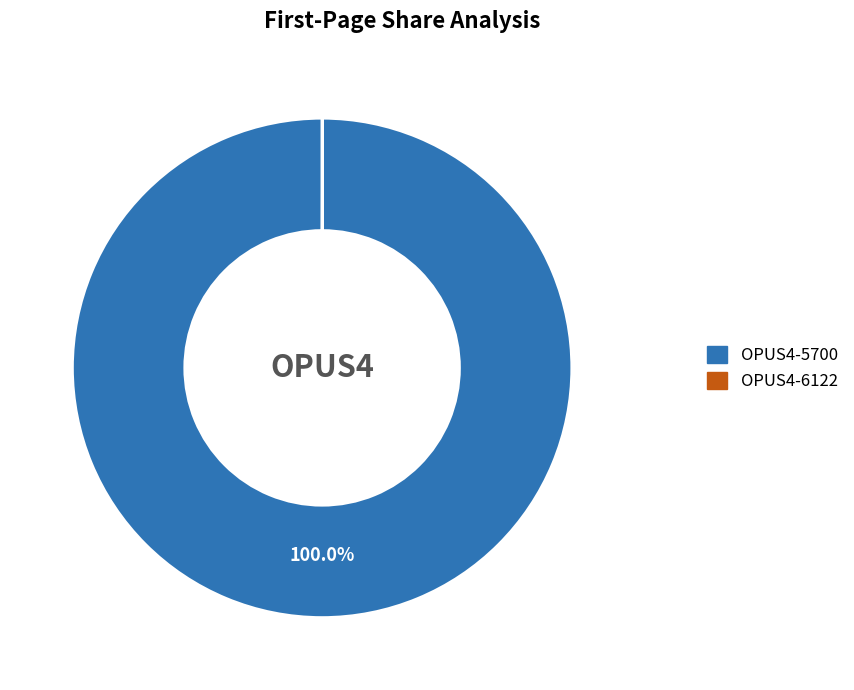

Is OPUS4-5700 the majority of the pie?

Yes